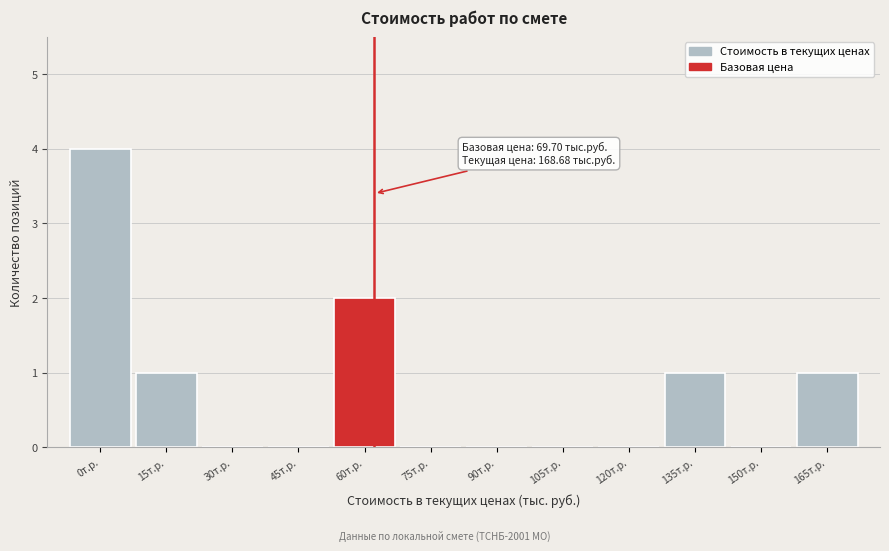

Reading right to left, transcribe all the data shown in this chart.

165т.р.=1	150т.р.=0	135т.р.=1	120т.р.=0	105т.р.=0	90т.р.=0	75т.р.=0	60т.р.=2	45т.р.=0	30т.р.=0	15т.р.=1	0т.р.=4